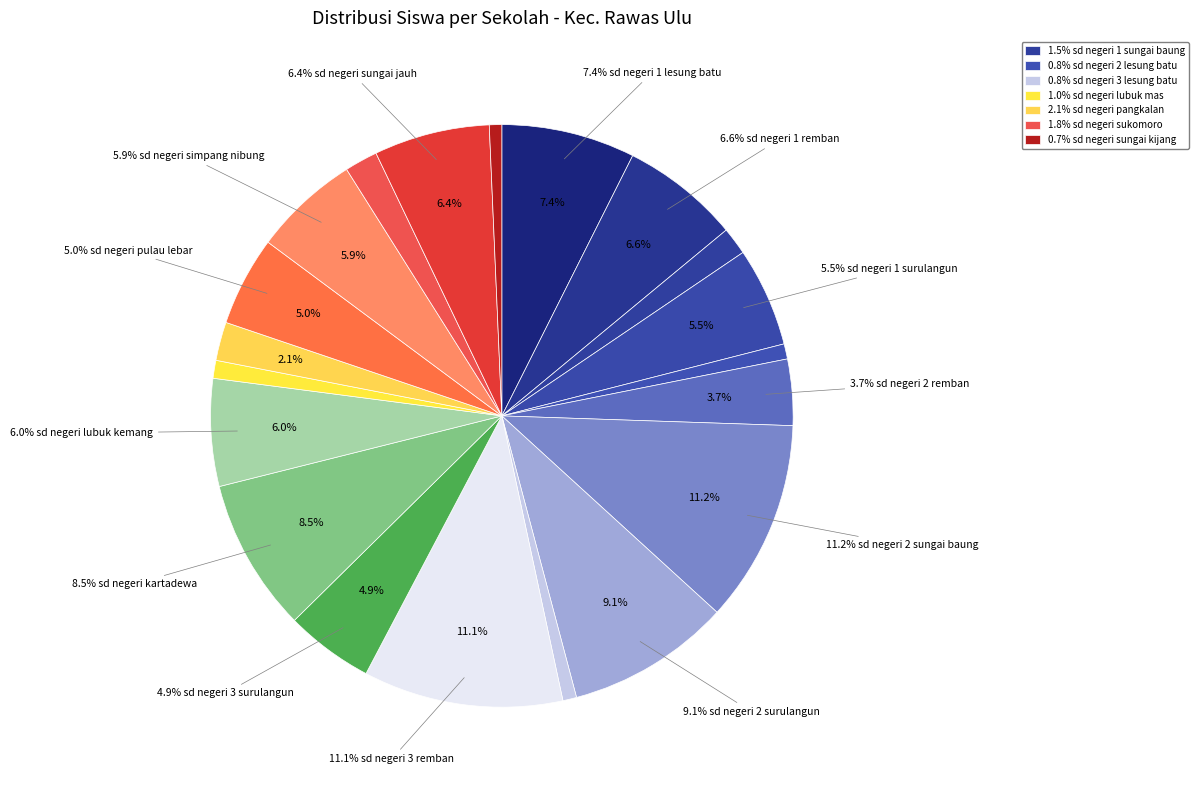

To the nearest percent, what is the combined percentage of SD NEGERI LUBUK KEMANG and SD NEGERI 2 SUNGAI BAUNG?

17%